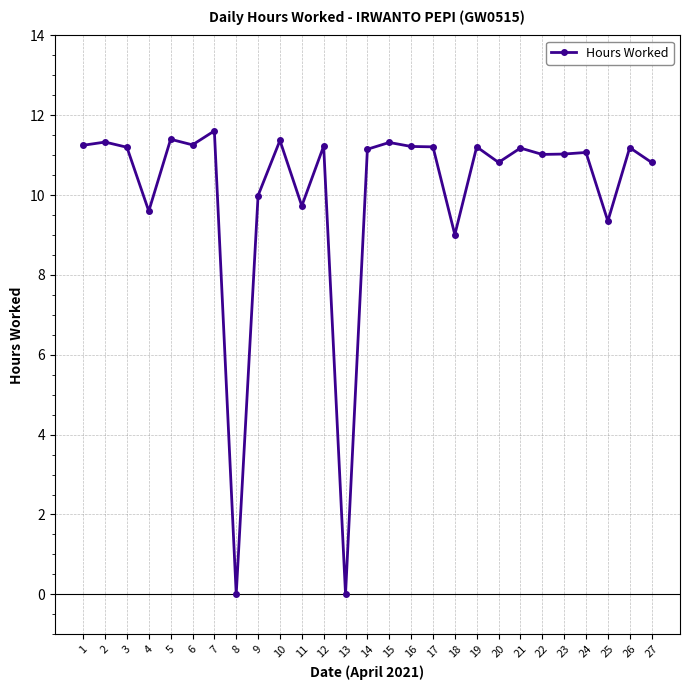

Does the chart have visible grid lines?

Yes